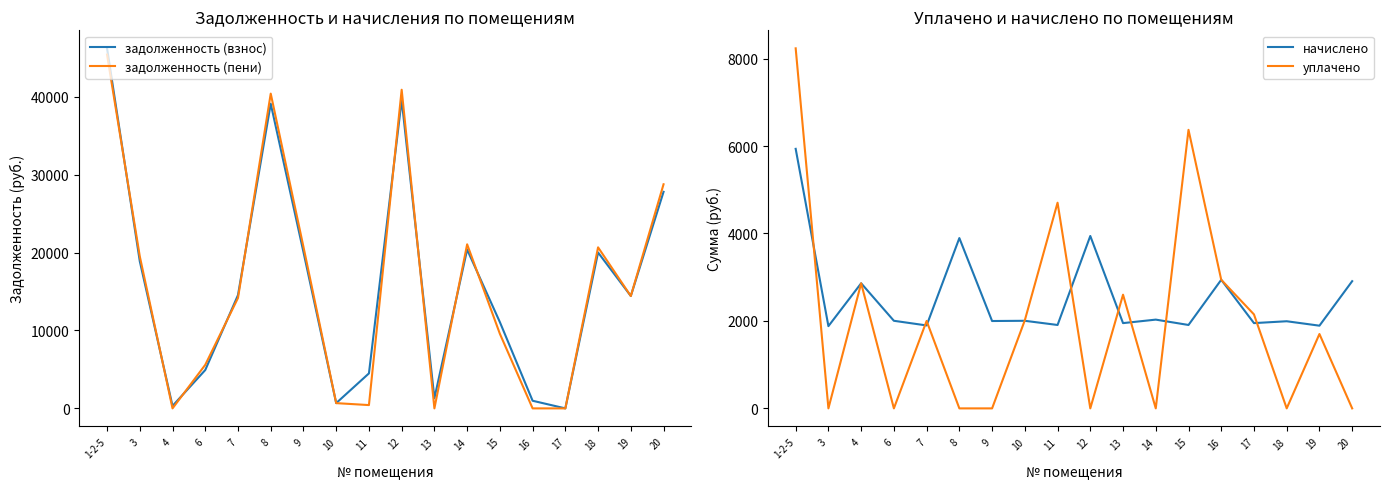

True or false: задолженность (пени) and начислено intersect in this chart.

True